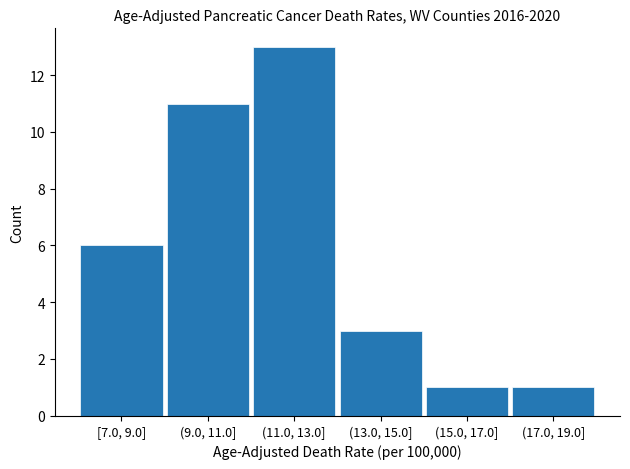

Reading left to right, what are all the values shown in this chart?

6	11	13	3	1	1